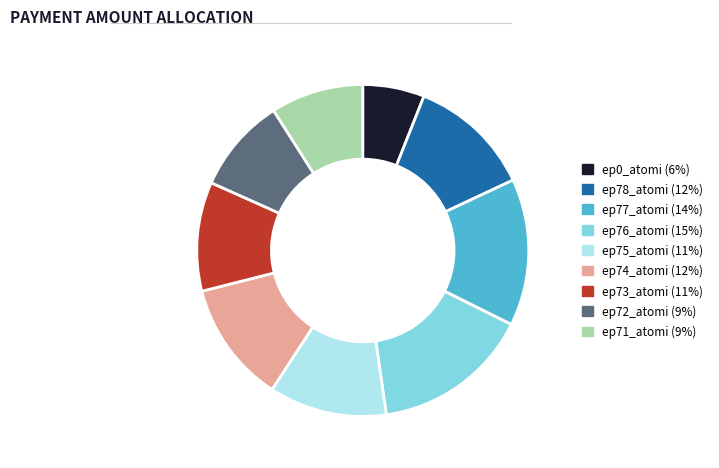

Which category has the biggest portion of the pie?

ep76_atomi